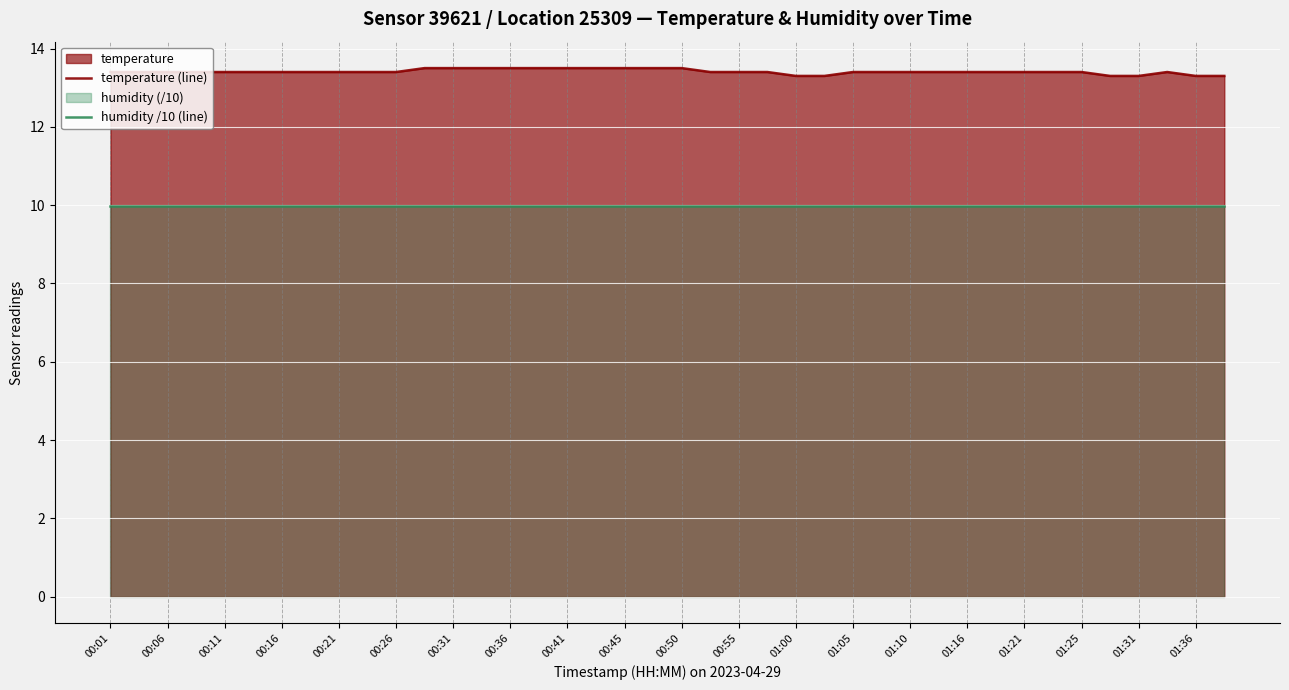

Reading left to right, list all the values displayed in this chart.

temperature (line): 13.4	13.4	13.4	13.4	13.4	13.4	13.4	13.4	13.4	13.4	13.4	13.5	13.5	13.5	13.5	13.5	13.5	13.5	13.5	13.5	13.5	13.4	13.4	13.4	13.3	13.3	13.4	13.4	13.4	13.4	13.4	13.4	13.4	13.4	13.4	13.3	13.3	13.4	13.3	13.3
humidity /10 (line): 10.0	10.0	10.0	10.0	10.0	10.0	10.0	10.0	10.0	10.0	10.0	10.0	10.0	10.0	10.0	10.0	10.0	10.0	10.0	10.0	10.0	10.0	10.0	10.0	10.0	10.0	10.0	10.0	10.0	10.0	10.0	10.0	10.0	10.0	10.0	10.0	10.0	10.0	10.0	10.0